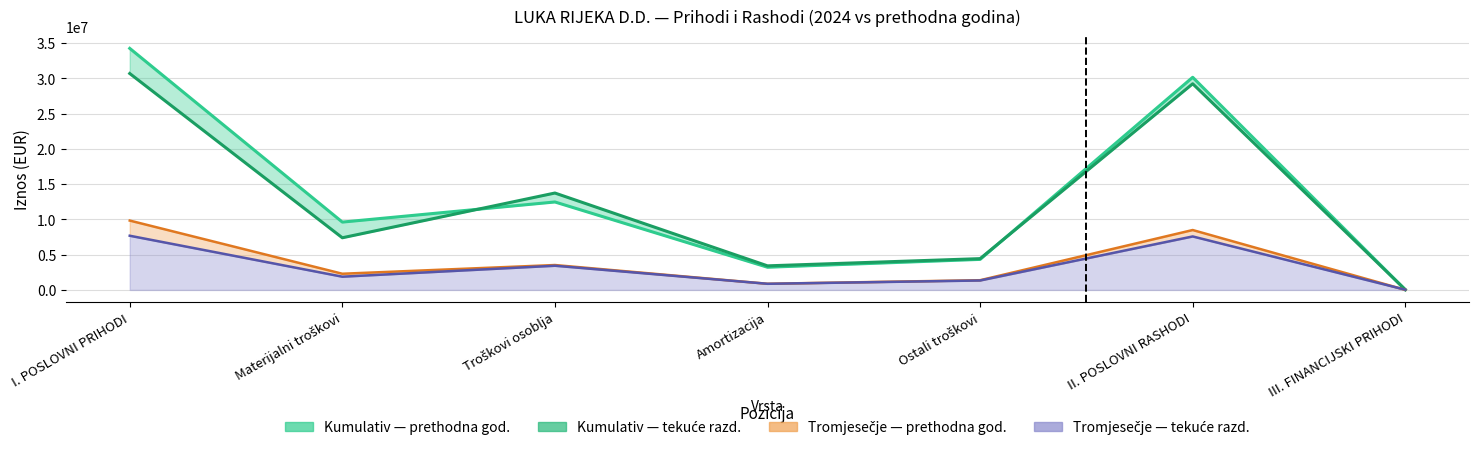

Rank the categories by value from highest to lowest.

I. POSLOVNI PRIHODI, II. POSLOVNI RASHODI, Troškovi osoblja, Materijalni troškovi, Ostali troškovi, Amortizacija, III. FINANCIJSKI PRIHODI